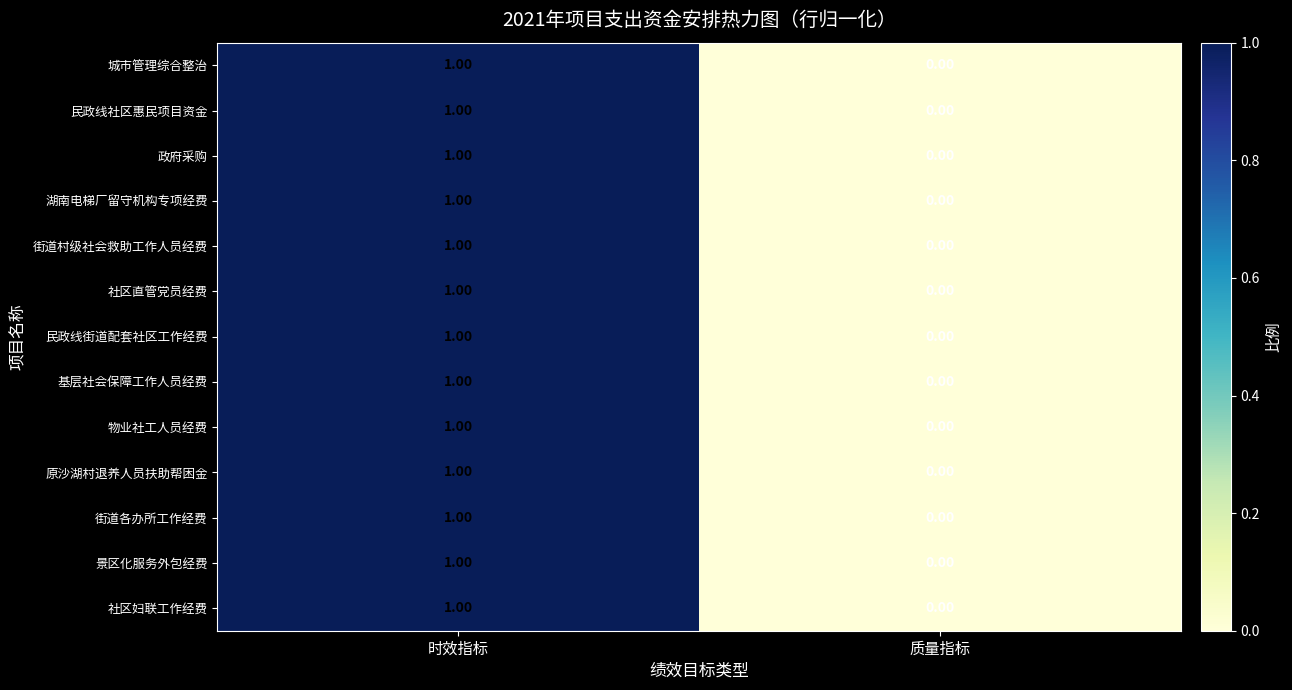

Where is 街道各办所工作经费 nearest to the value 0?

质量指标